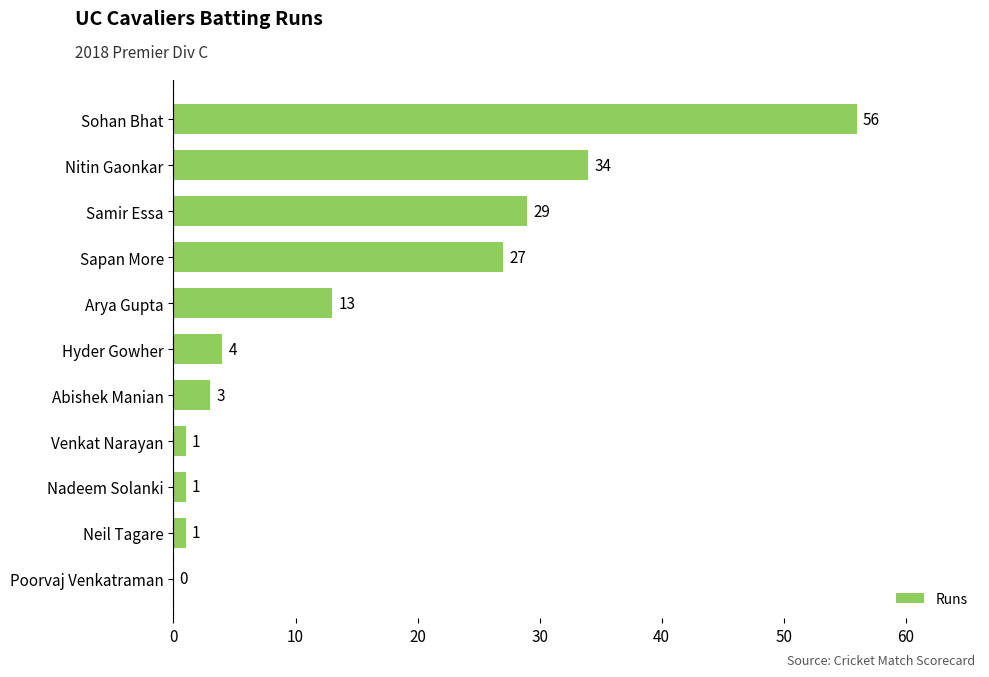

Reading bottom to top, transcribe all the data shown in this chart.

Poorvaj Venkatraman=0	Neil Tagare=1	Nadeem Solanki=1	Venkat Narayan=1	Abishek Manian=3	Hyder Gowher=4	Arya Gupta=13	Sapan More=27	Samir Essa=29	Nitin Gaonkar=34	Sohan Bhat=56